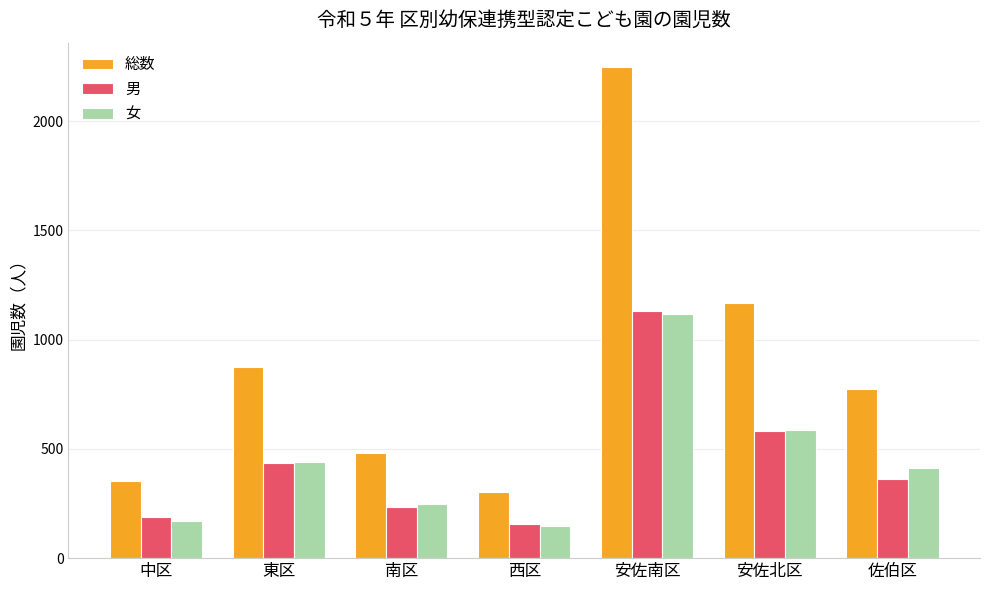

The 女 series shows 247 at 南区. True or false?

True